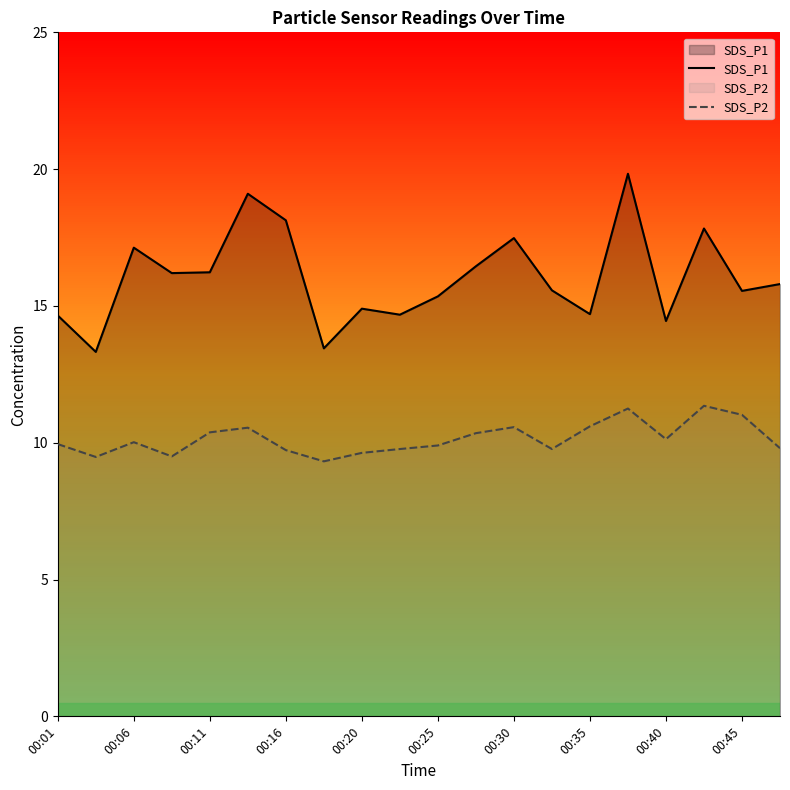

What is the difference between the maximum and minimum values in the SDS_P1 series?

6.5